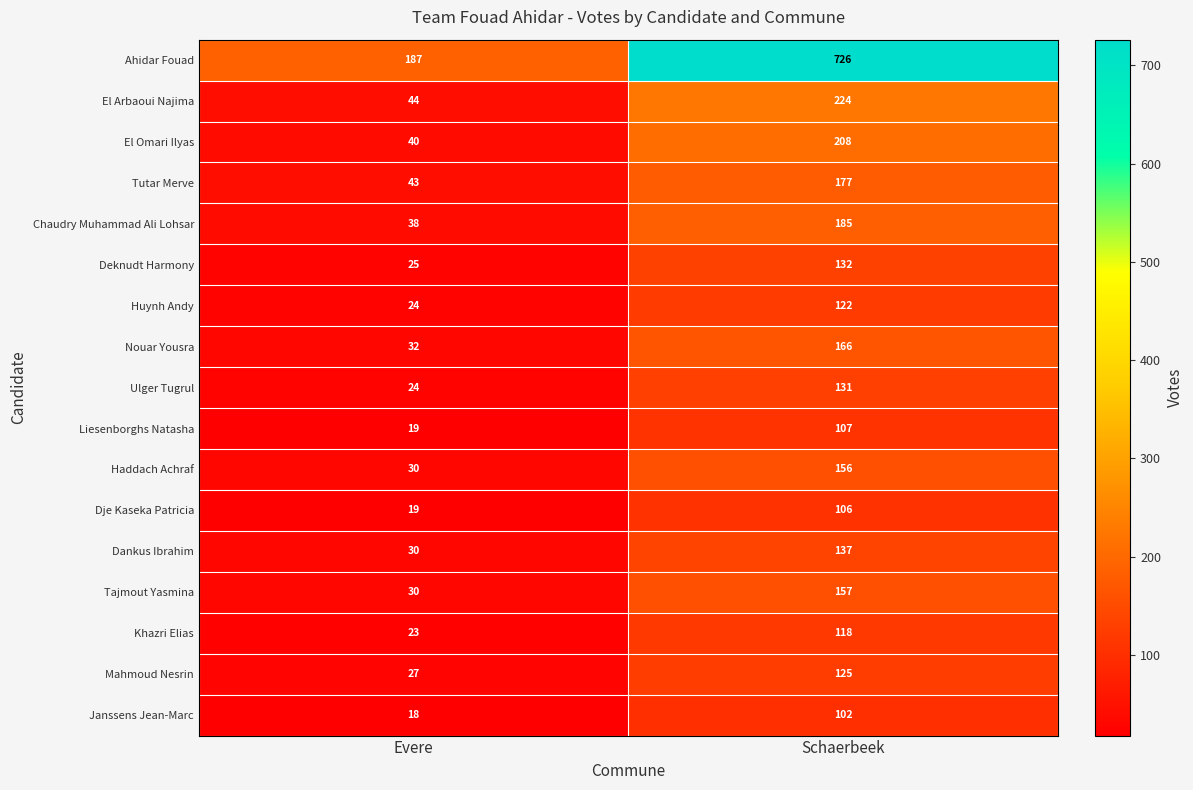

What is the difference between the Tutar Merve values at Schaerbeek and Evere?

134